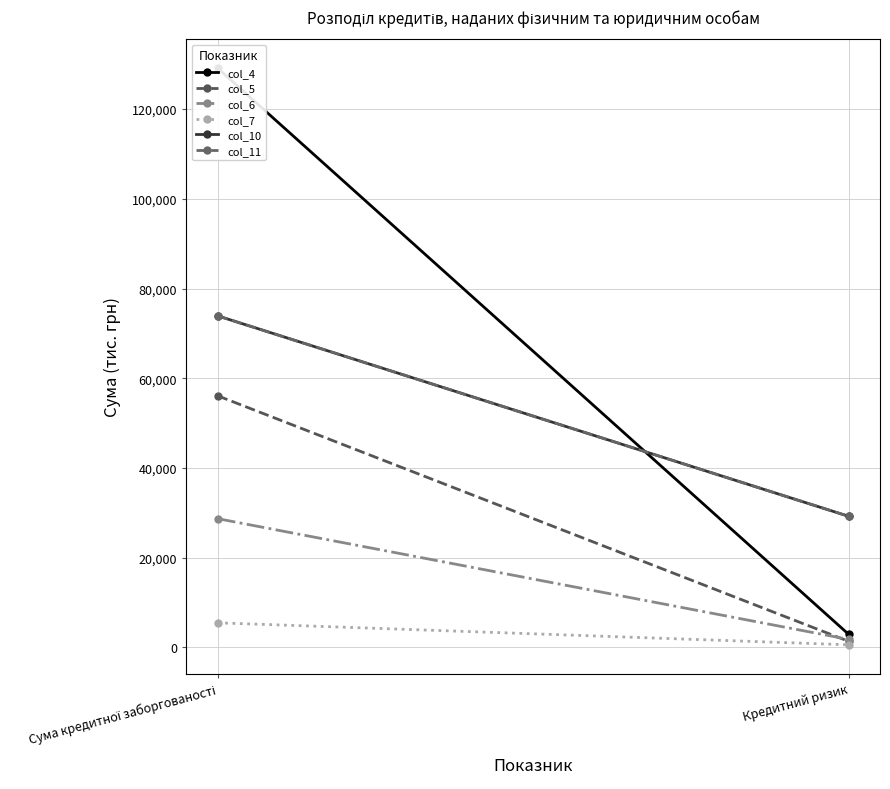

Count the number of data series in this chart.

6